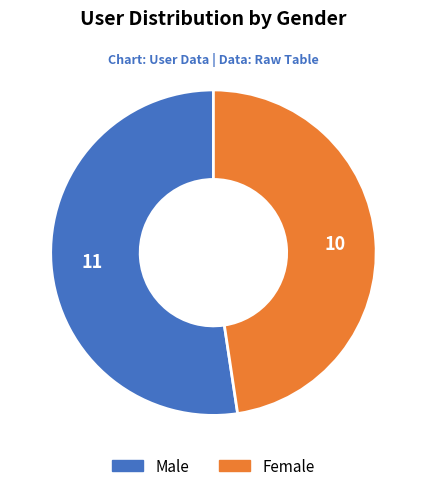

Count the number of slices in the pie.

2